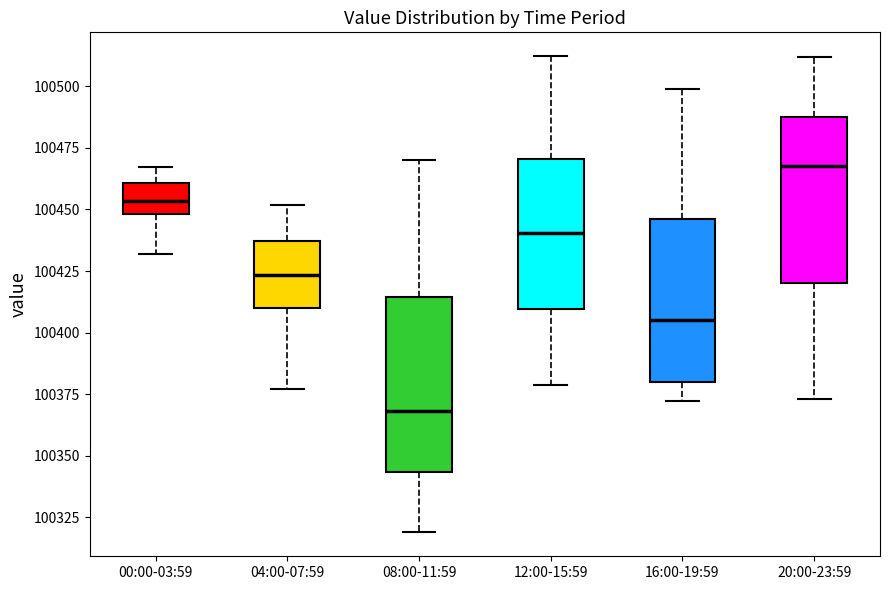

Reading left to right, read every box against the y-axis: the position of its median line, the range the box covers, and the ends of its whiskers. The values are not printed on the chart, so give them approximately, as read against the axis.

00:00-03:59: median 100455, box 100450 to 100460, whiskers 100430 to 100465
04:00-07:59: median 100425, box 100410 to 100435, whiskers 100375 to 100450
08:00-11:59: median 100370, box 100345 to 100415, whiskers 100320 to 100470
12:00-15:59: median 100440, box 100410 to 100470, whiskers 100380 to 100510
16:00-19:59: median 100405, box 100380 to 100445, whiskers 100370 to 100500
20:00-23:59: median 100470, box 100420 to 100490, whiskers 100375 to 100510